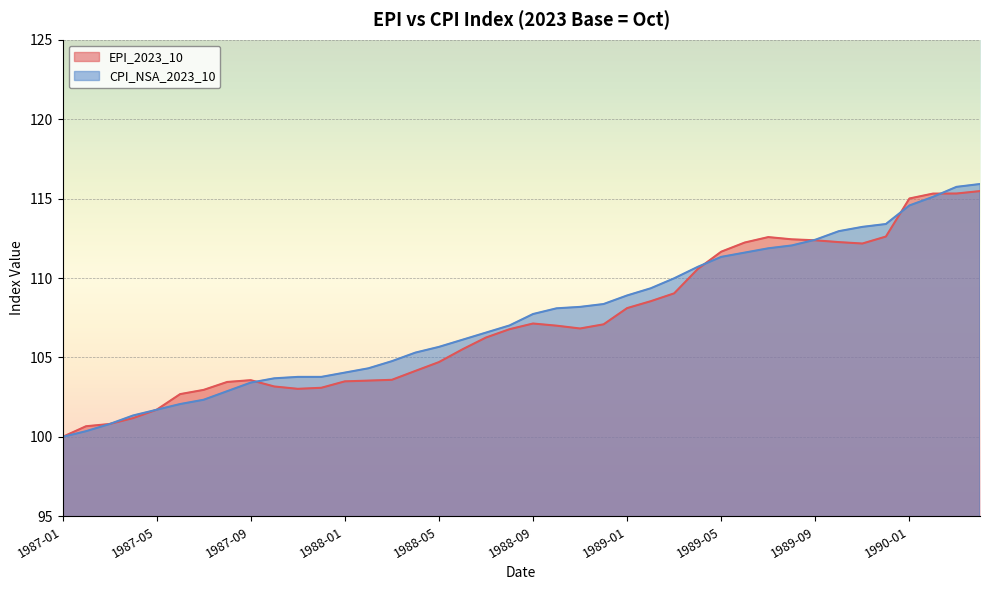

Between 1990-04 and 1989-10, which is larger?

1990-04